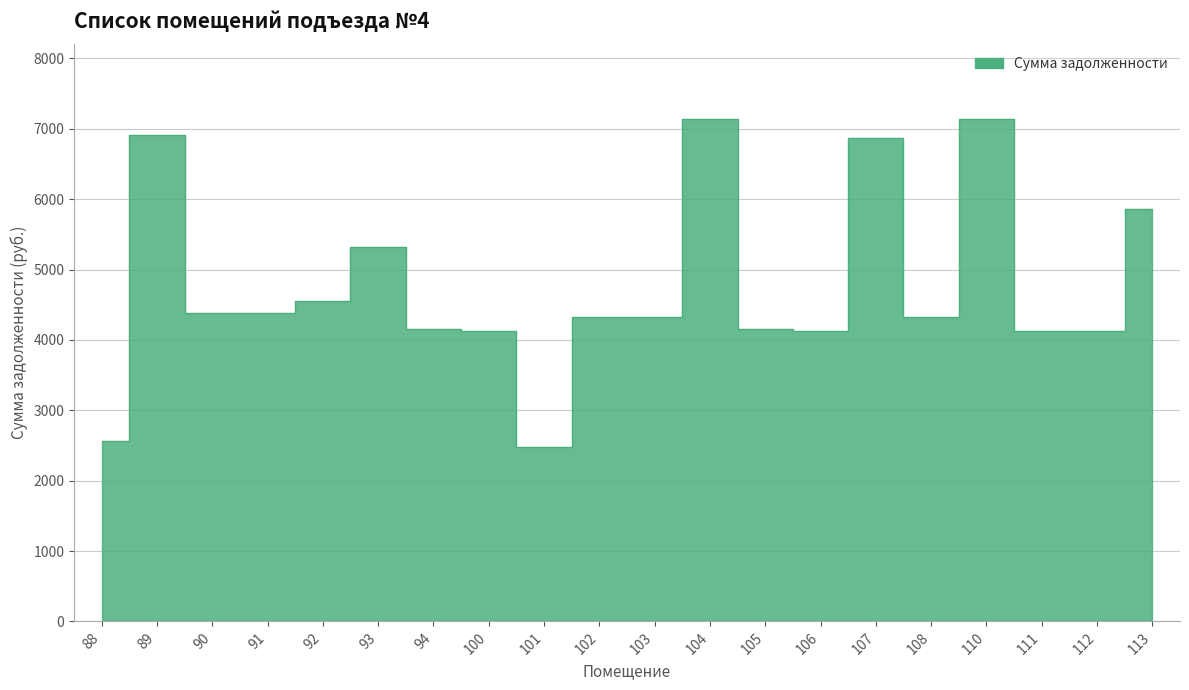

How many values exceed 4329?

12